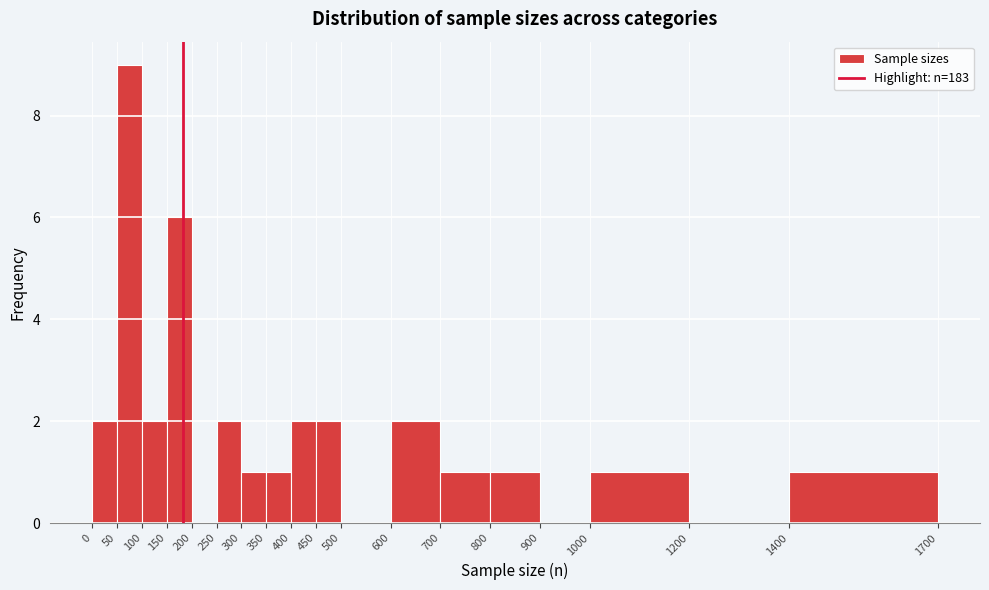

Reading left to right, transcribe this chart: for each bar, give the range it covers on the x-axis and its height. The values are not printed on the chart, so give them approximately, as read against the axis.

0 to 50: 2
50 to 100: 9
100 to 150: 2
150 to 200: 6
200 to 250: 0
250 to 300: 2
300 to 350: 1
350 to 400: 1
400 to 450: 2
450 to 500: 2
500 to 600: 0
600 to 700: 2
700 to 800: 1
800 to 900: 1
900 to 1000: 0
1000 to 1200: 1
1200 to 1400: 0
1400 to 1700: 1